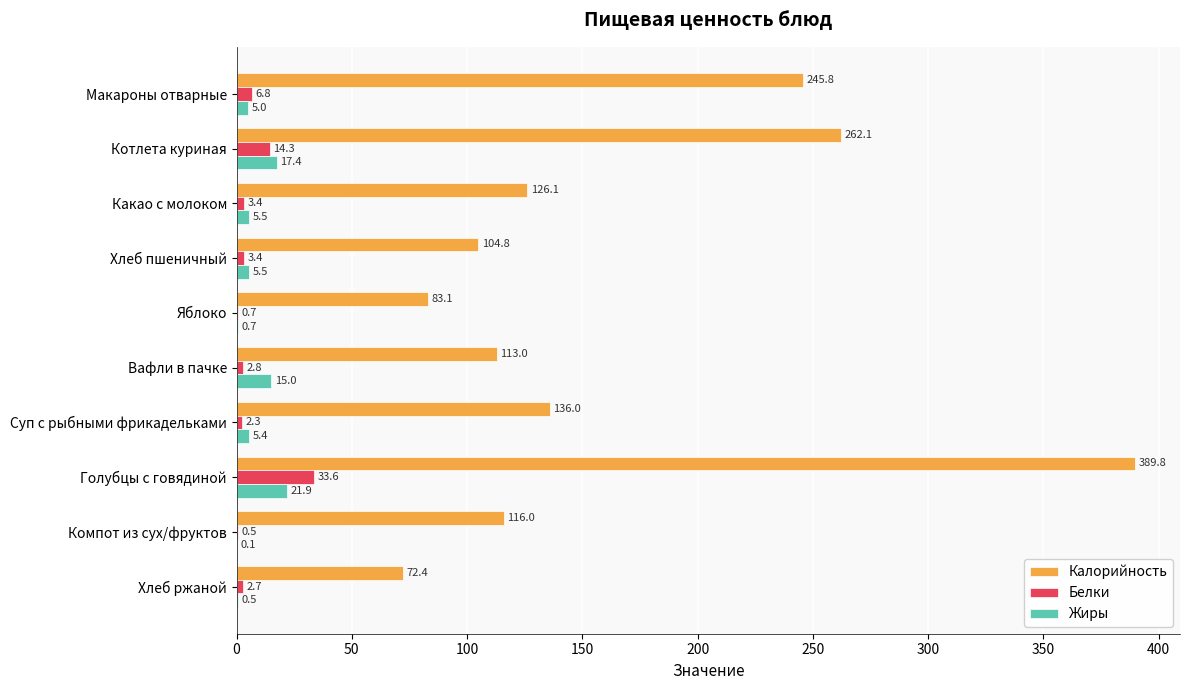

What is the sum of all Жиры values?

77.0